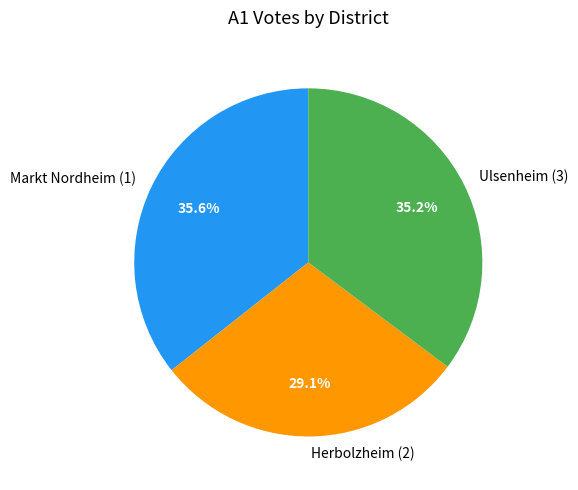

Does Herbolzheim (2) represent more than half of the total?

No